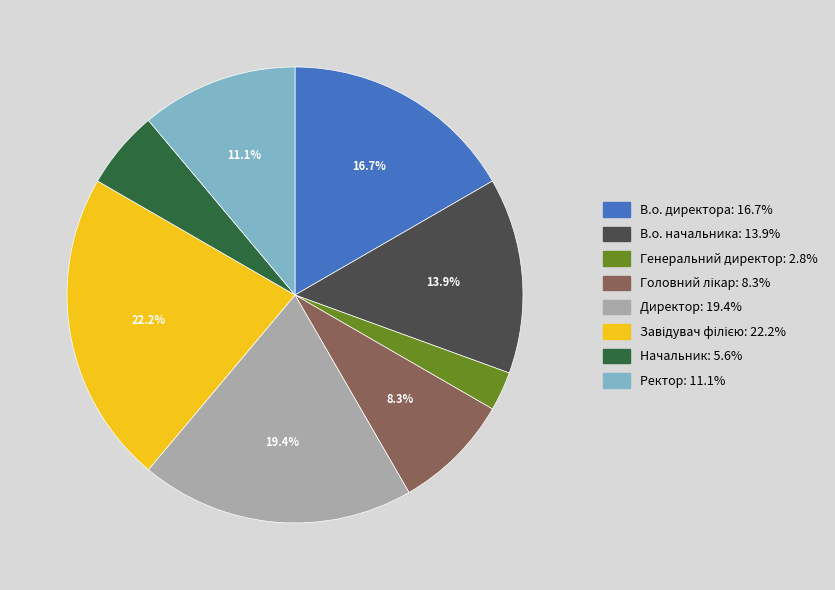

Which has a higher value, Ректор or В.о. директора?

В.о. директора